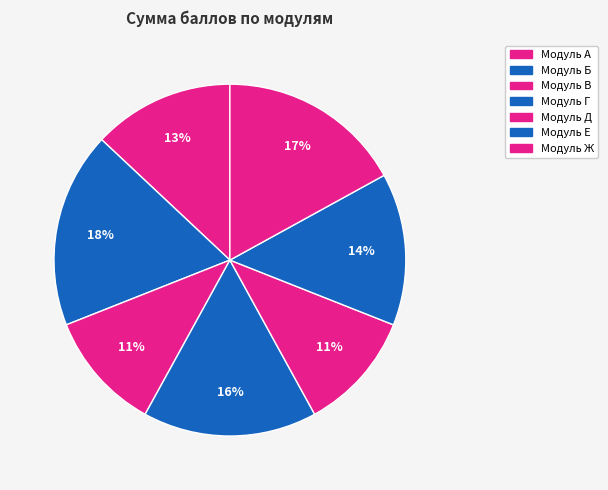

True or false: Модуль В accounts for 11% of the total.

True